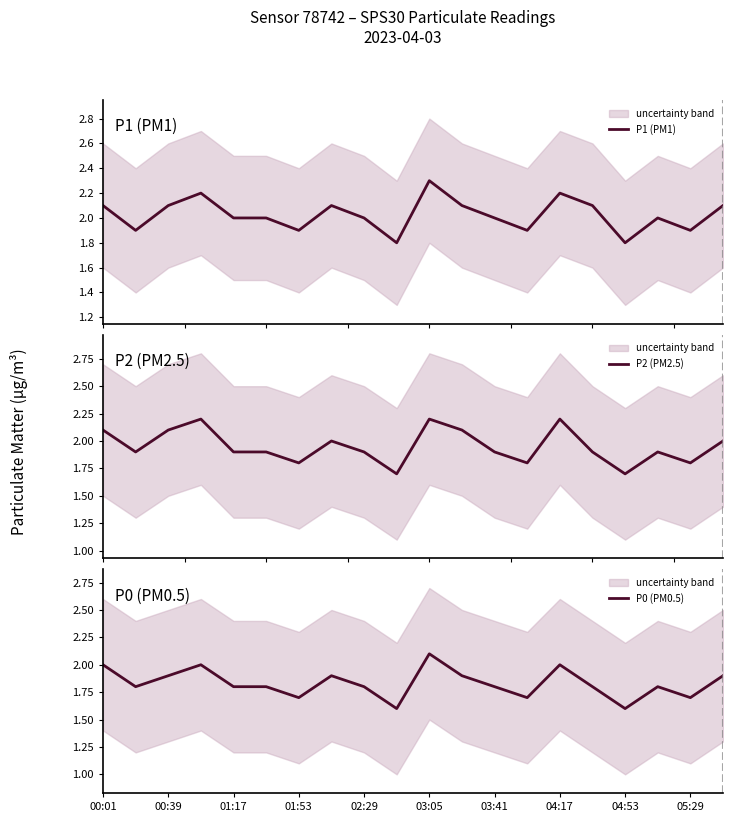

Is it true that P0 (PM0.5) equals 2.0 at 00:01?

True